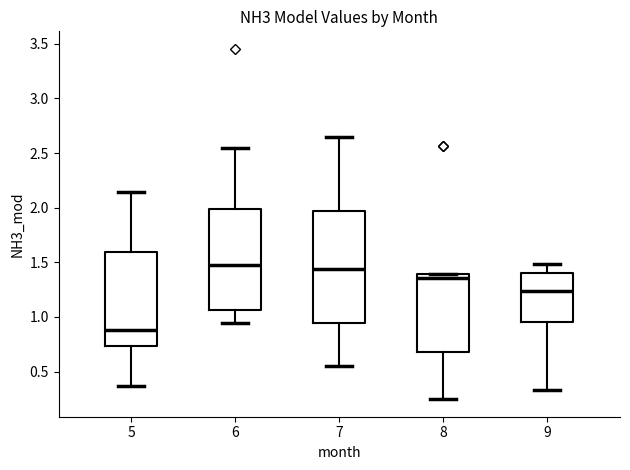

Reading left to right, read every box against the y-axis: the position of its median line, the range the box covers, and the ends of its whiskers. The values are not printed on the chart, so give them approximately, as read against the axis.

5: median 0.90, box 0.75 to 1.60, whiskers 0.35 to 2.15
6: median 1.45, box 1.05 to 2.00, whiskers 0.95 to 2.55
7: median 1.45, box 0.95 to 1.95, whiskers 0.55 to 2.65
8: median 1.35, box 0.70 to 1.40, whiskers 0.25 to 1.40
9: median 1.25, box 0.95 to 1.40, whiskers 0.35 to 1.50